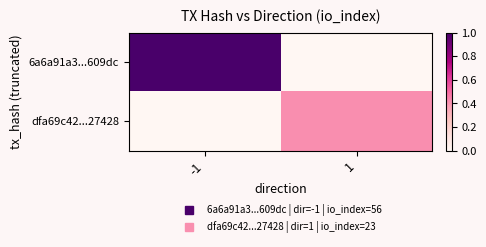

Rank the series by their average value, from highest to lowest.

6a6a91a3...609dc, dfa69c42...27428